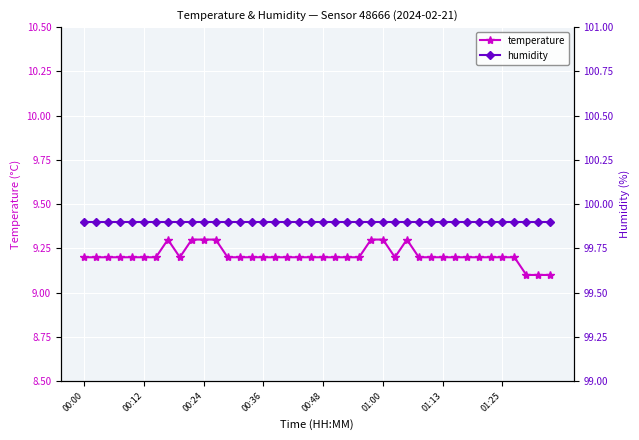

How many distinct data groups are displayed?

2